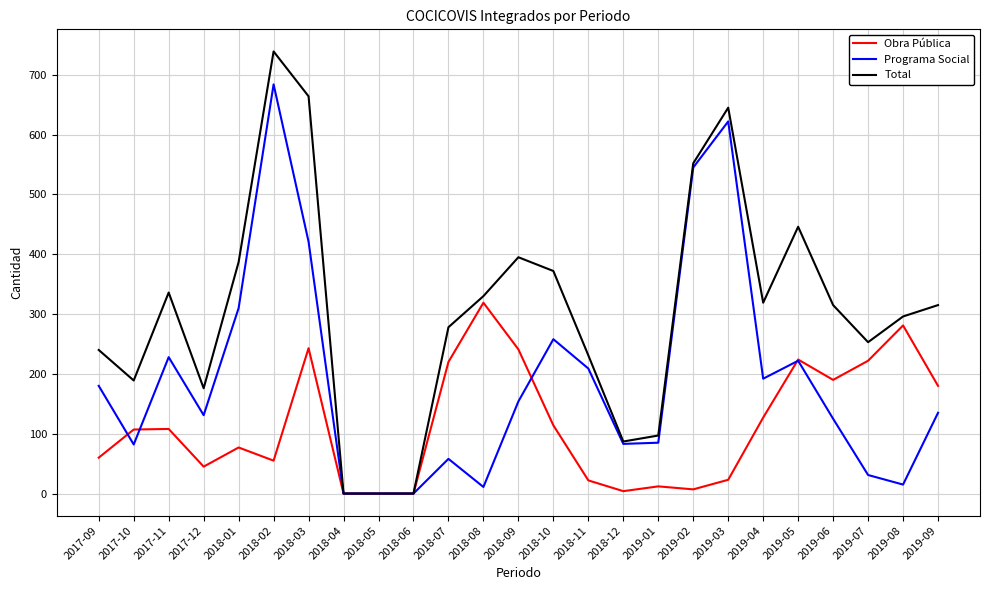

Which label corresponds to the largest value in the chart?

2018-02